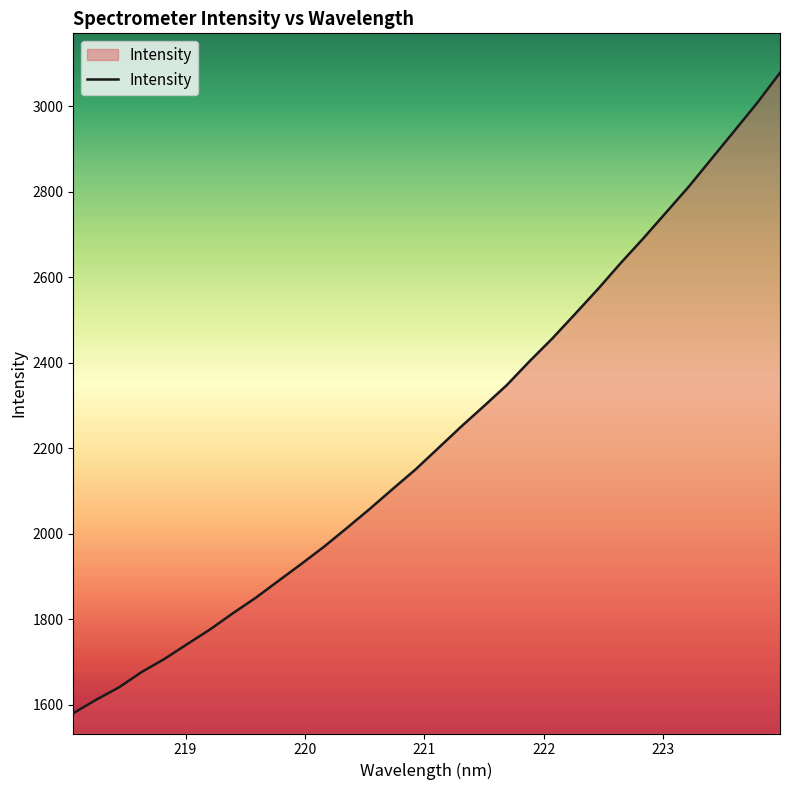

What is the difference between the maximum and minimum values?

1498.6